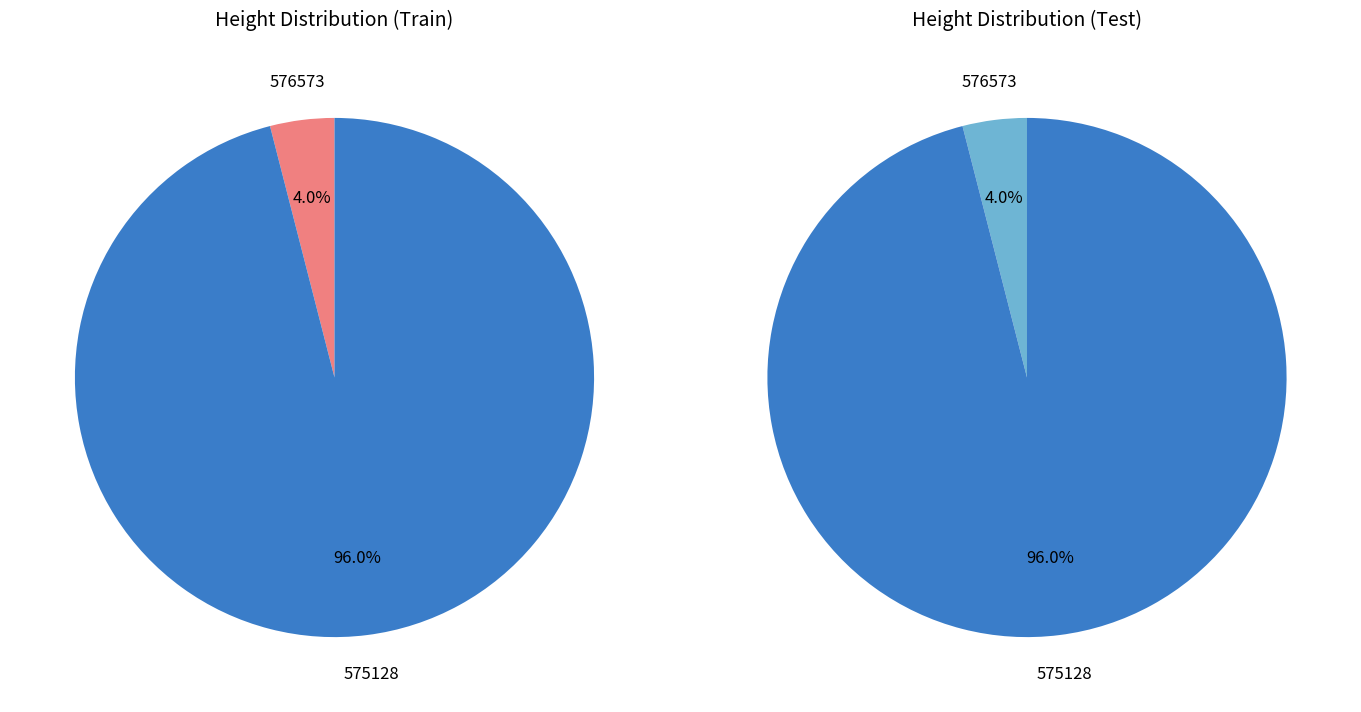

What is the largest slice in the pie chart?

575128